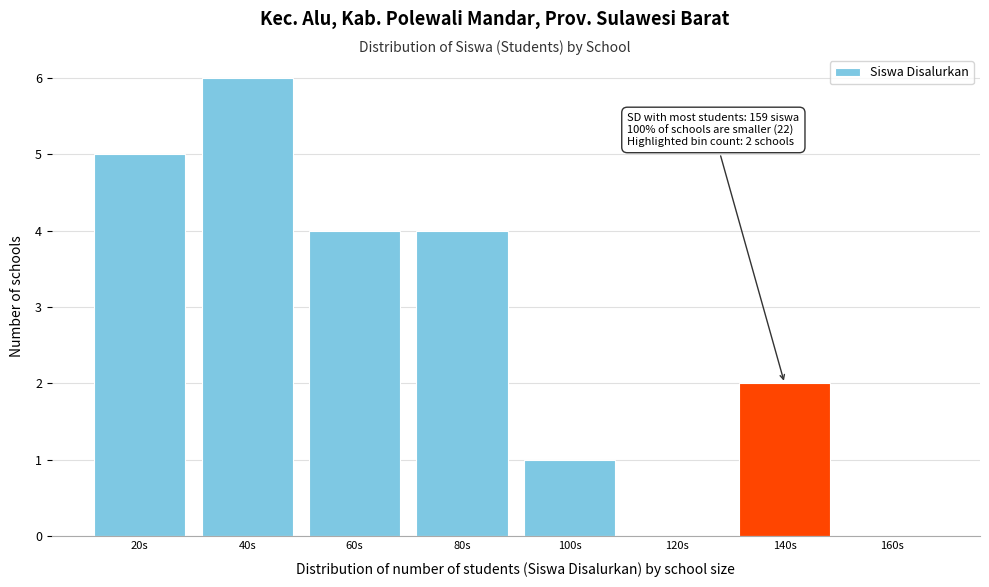

Reading left to right, transcribe all the data shown in this chart.

20s=5	40s=6	60s=4	80s=4	100s=1	120s=0	140s=2	160s=0